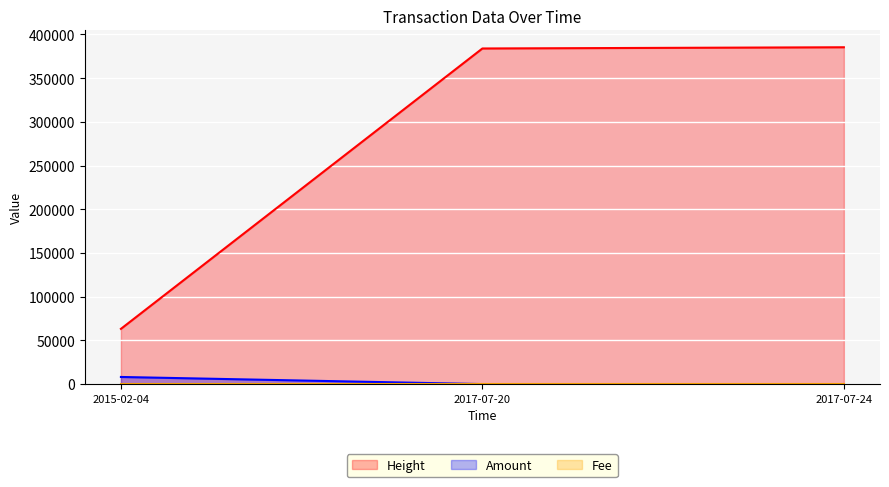

How many data points in Amount are above 0?

1